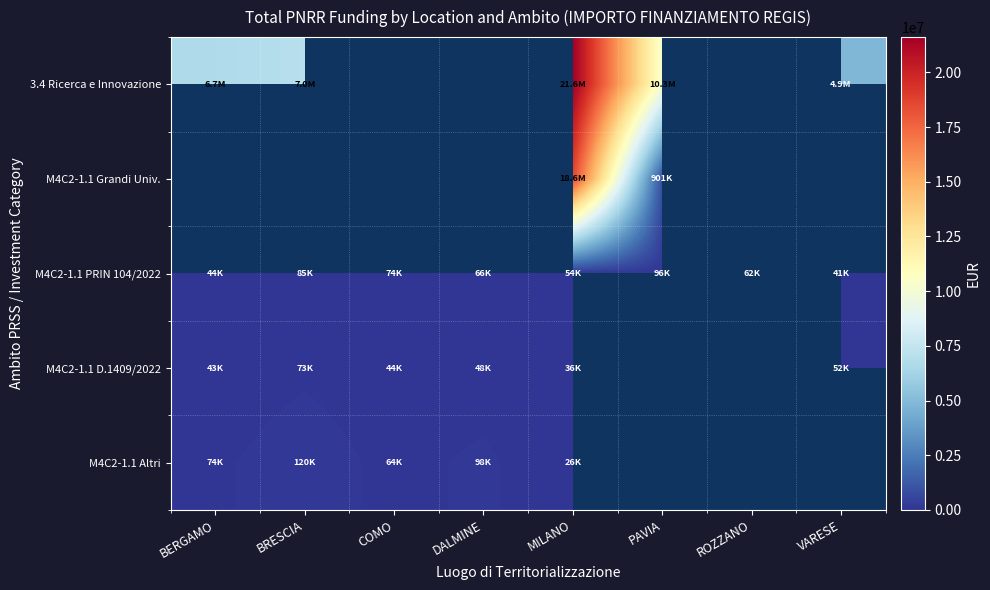

At PAVIA, list the series in order from largest to smallest.

3.4 Ricerca e Innovazione, M4C2-1.1 Grandi Univ., M4C2-1.1 PRIN 104/2022, M4C2-1.1 D.1409/2022, M4C2-1.1 Altri